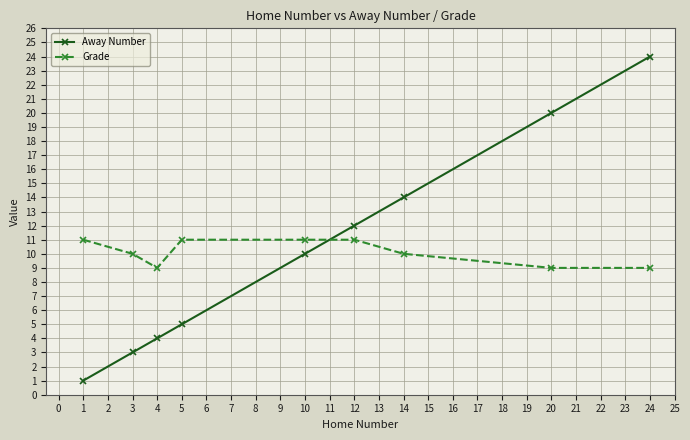

Is it true that Away Number equals 4 at 3?

False